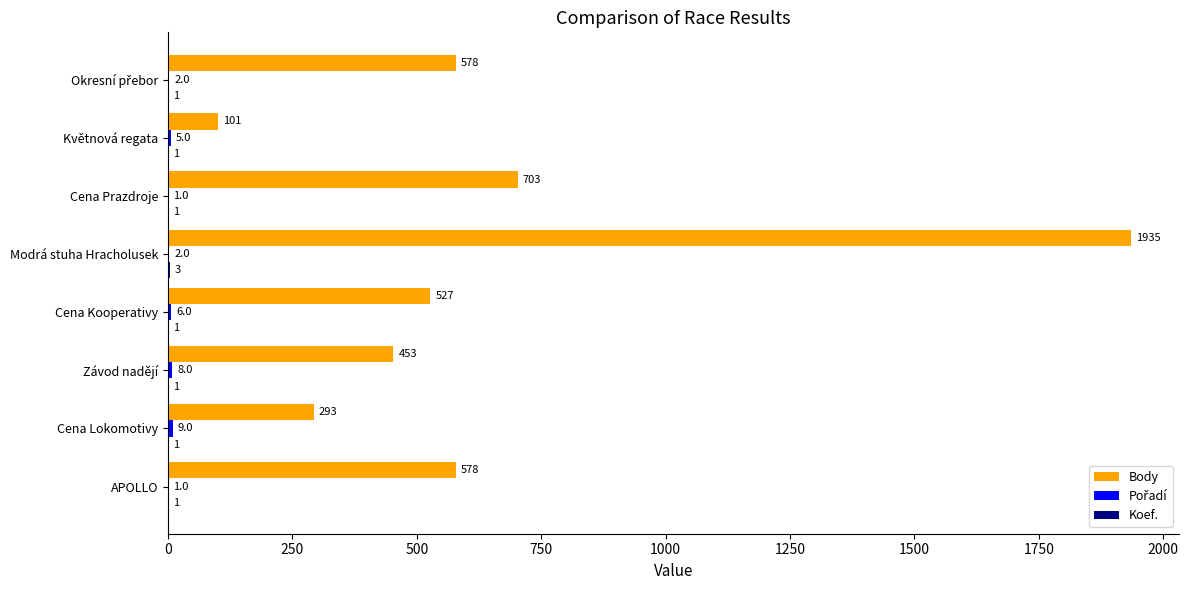

True or false: Body has a value of 344 at Cena Prazdroje.

False